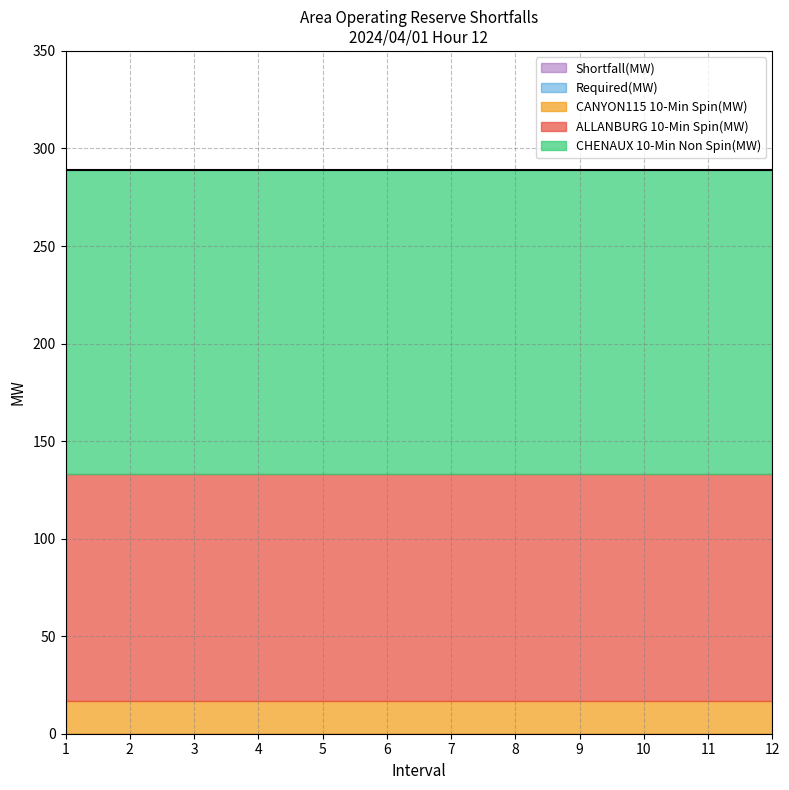

How many lines are shown in the chart?

5